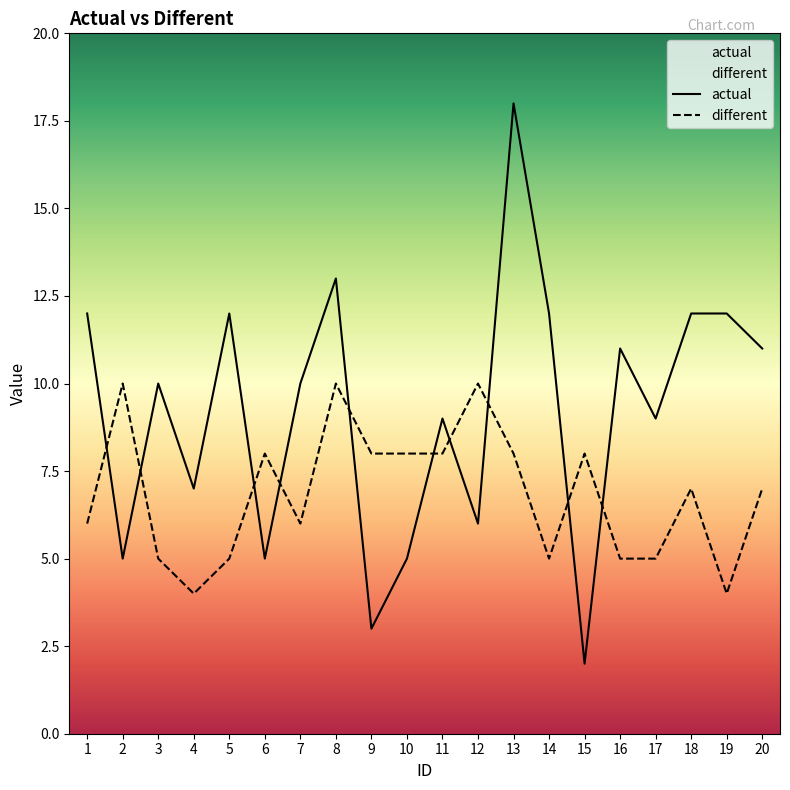

What is the sum of the different values at 4 and 20?

11